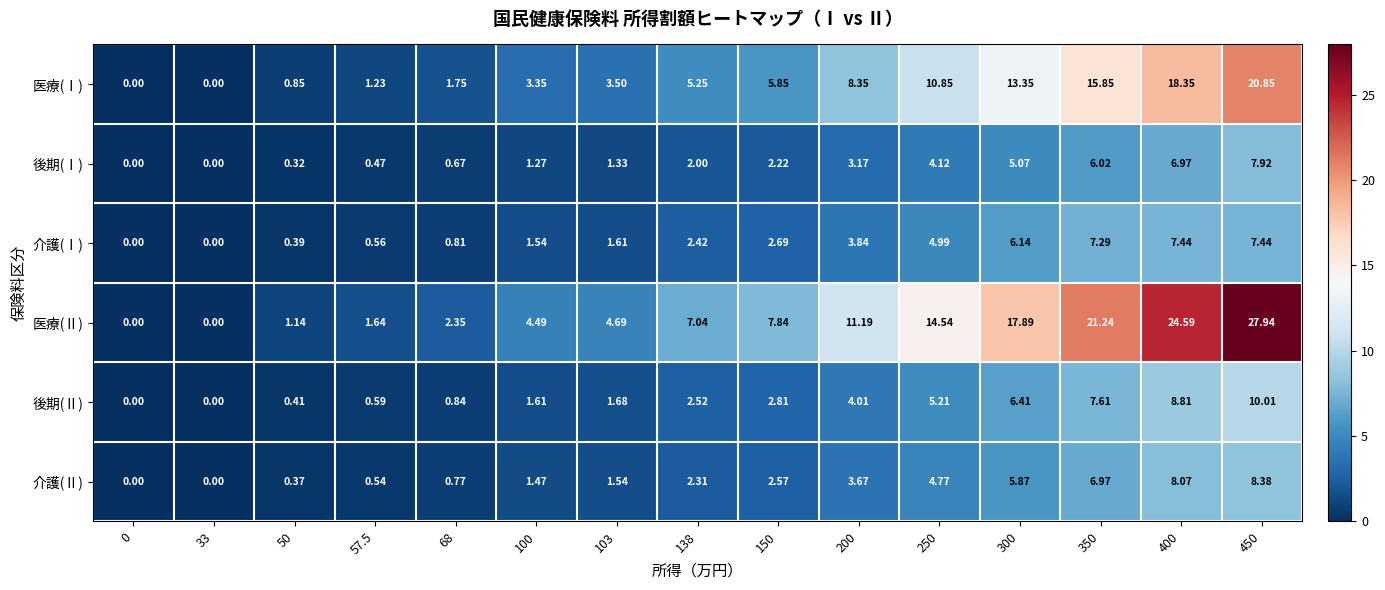

Between 50 and 300, which series saw the biggest shift?

医療(Ⅱ)